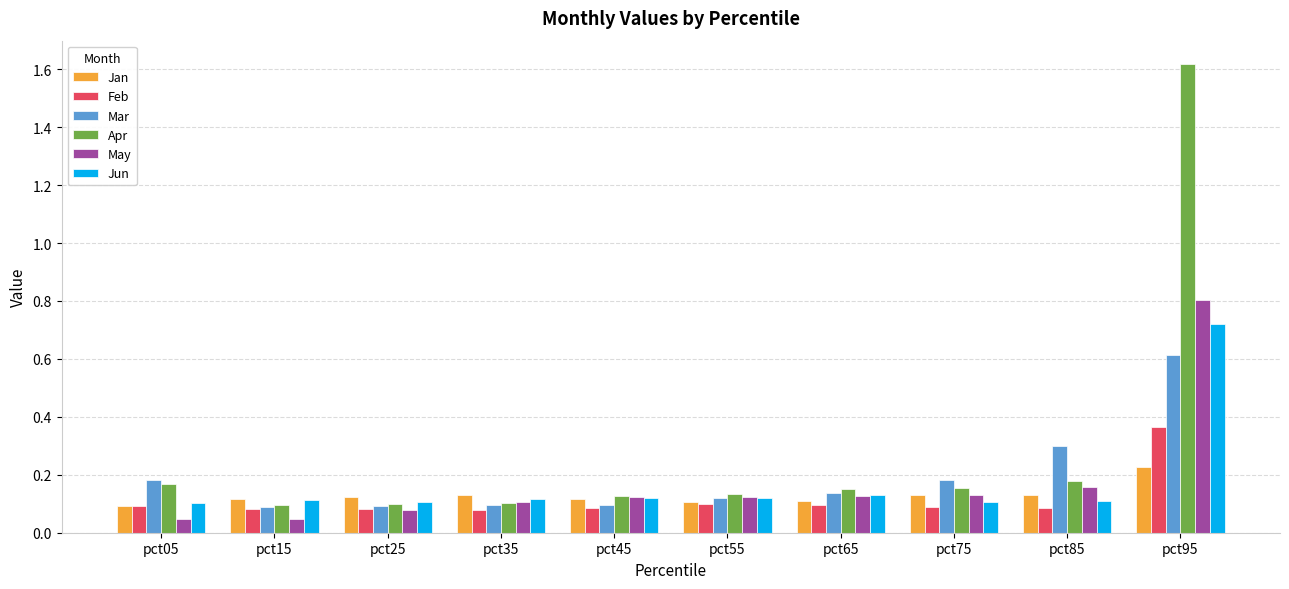

Which series has the largest range (max minus min)?

Apr